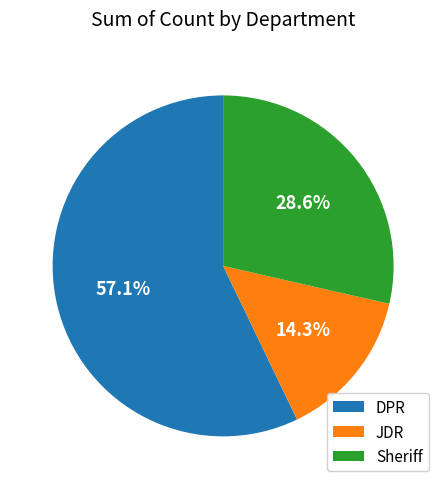

Which slice represents more than half of the pie?

DPR